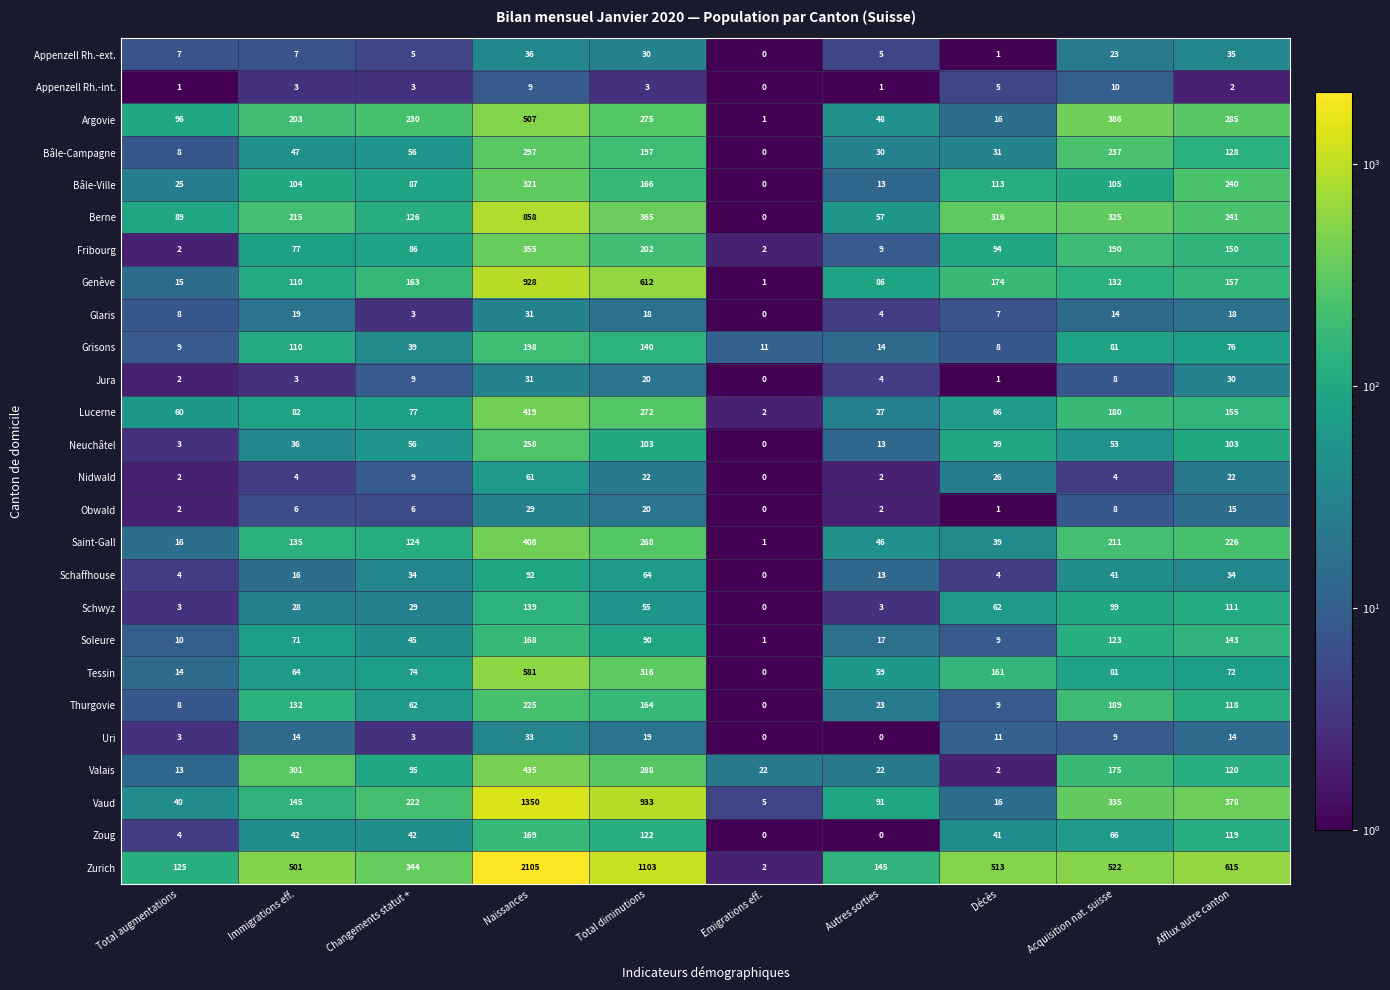

What is the total value across all series at Immigrations eff.?

2475